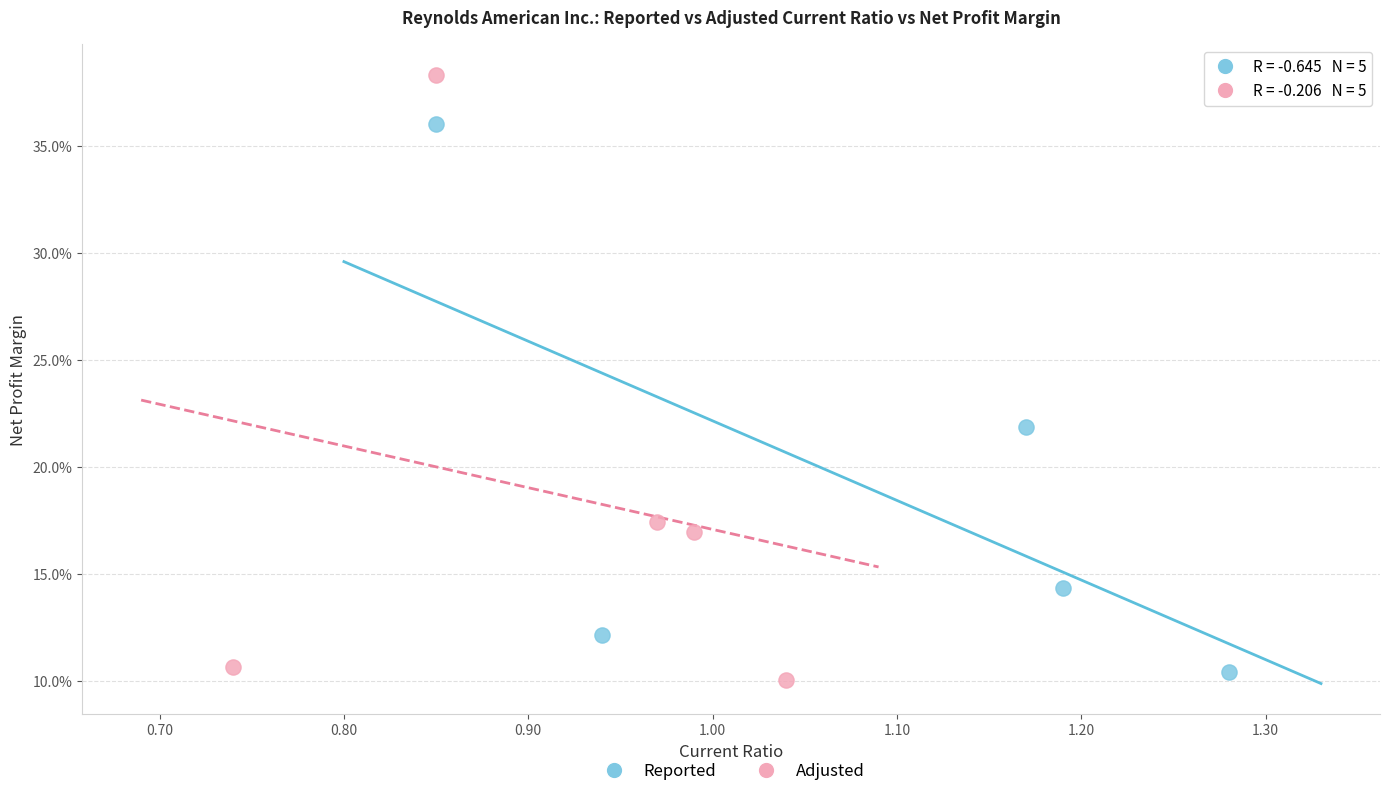

Which series contains the highest Y value?

Adjusted